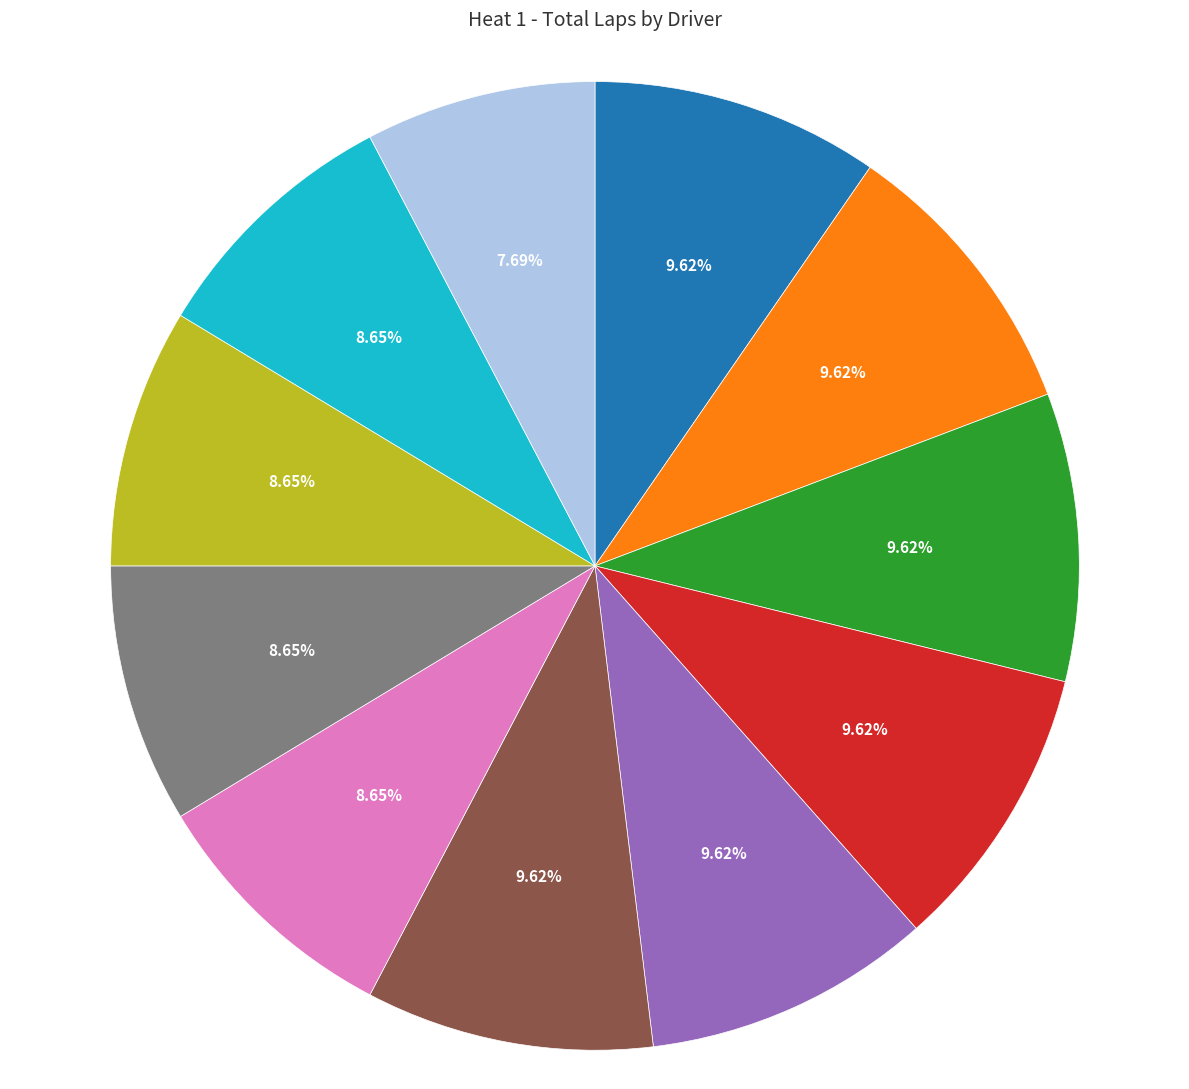

Count the number of slices in the pie.

11